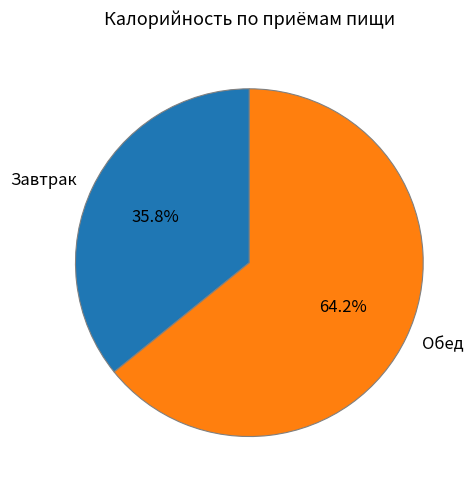

Does Обед account for over 50% of the chart?

Yes